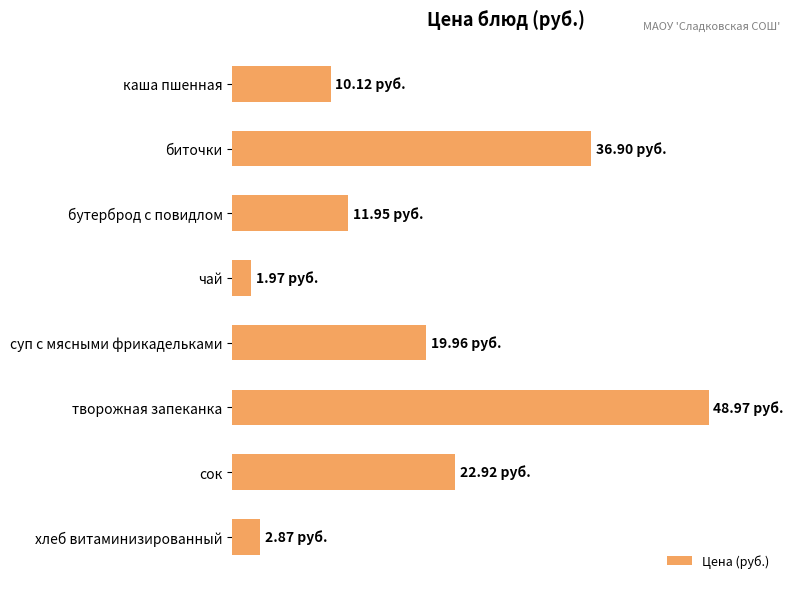

Rank the categories by value from lowest to highest.

чай, хлеб витаминизированный, каша пшенная, бутерброд с повидлом, суп с мясными фрикадельками, сок, биточки, творожная запеканка